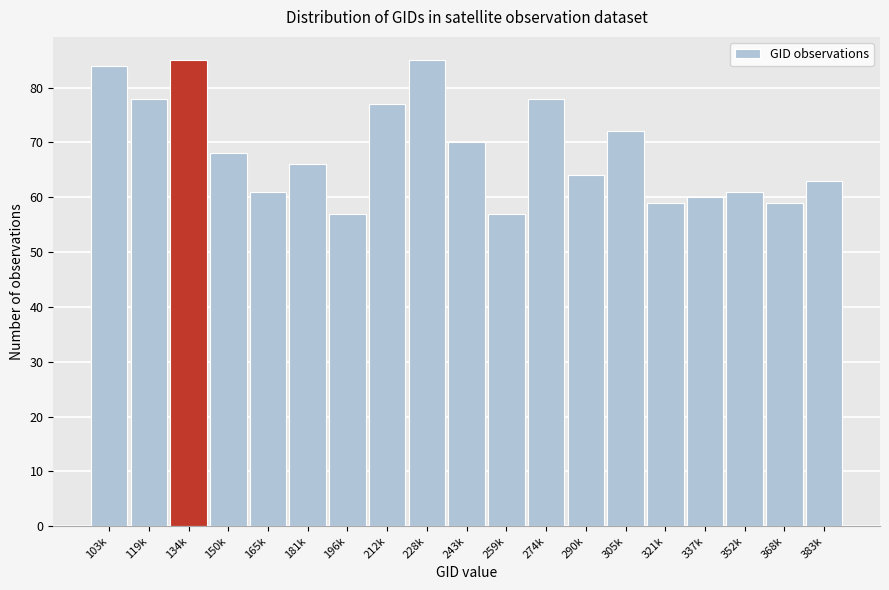

Reading left to right, extract all data points from this chart.

103k=84	119k=78	134k=85	150k=68	165k=61	181k=66	196k=57	212k=77	228k=85	243k=70	259k=57	274k=78	290k=64	305k=72	321k=59	337k=60	352k=61	368k=59	383k=63